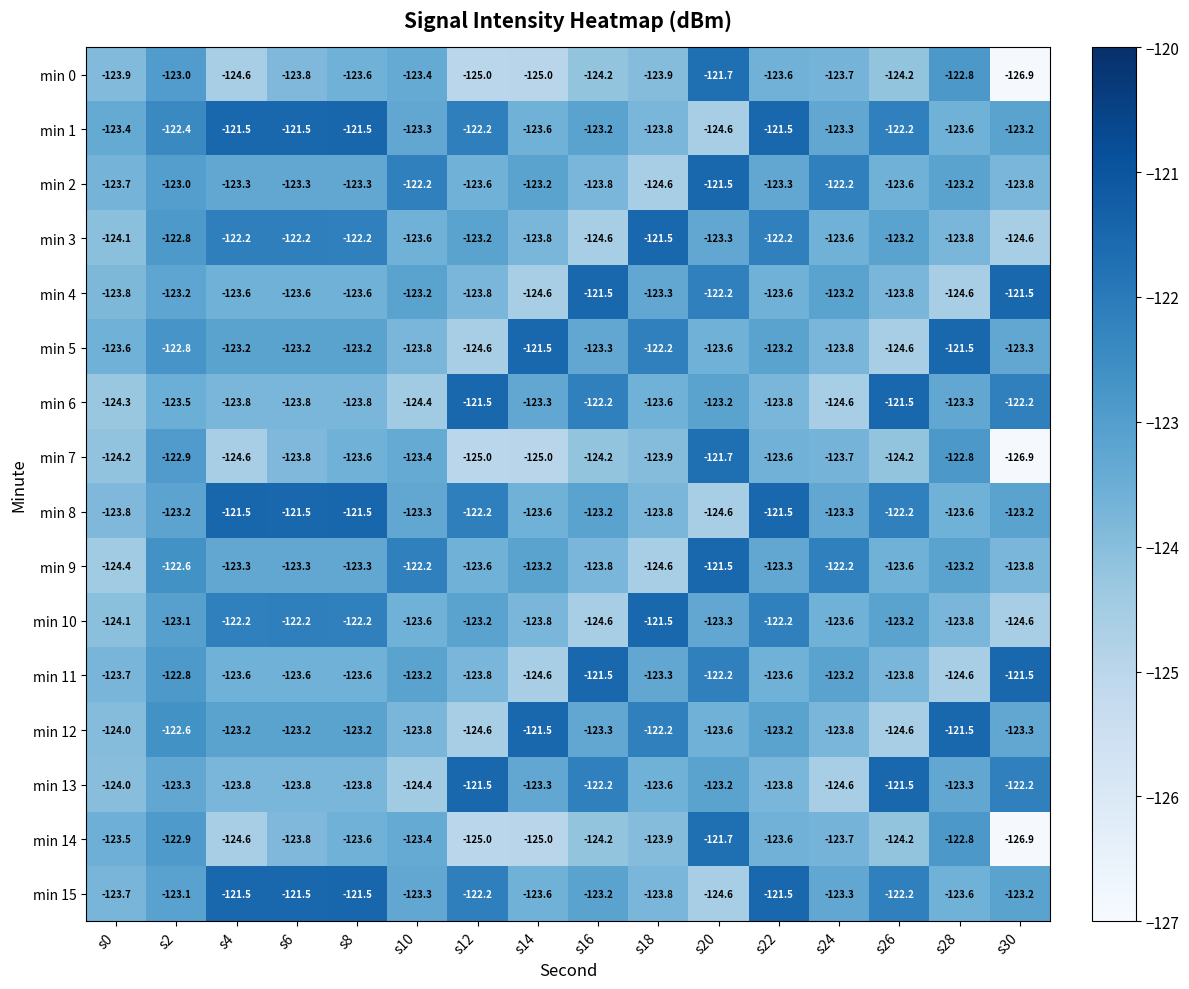

What is the difference between the second highest and minimum values in the min 3 series?

2.4